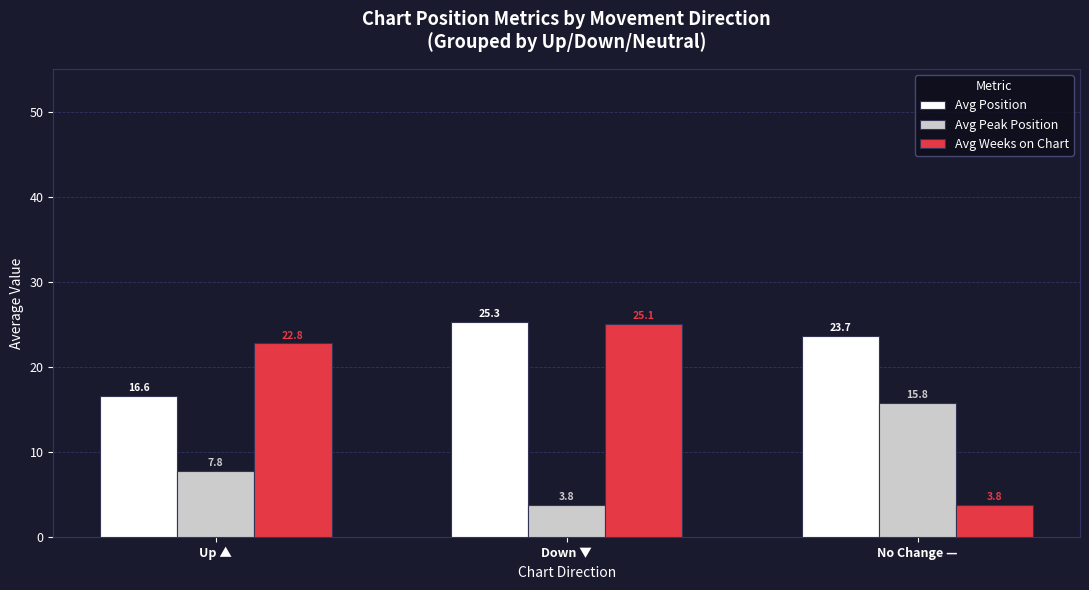

What is the spread (max minus min) of values at Up ▲?

15.0